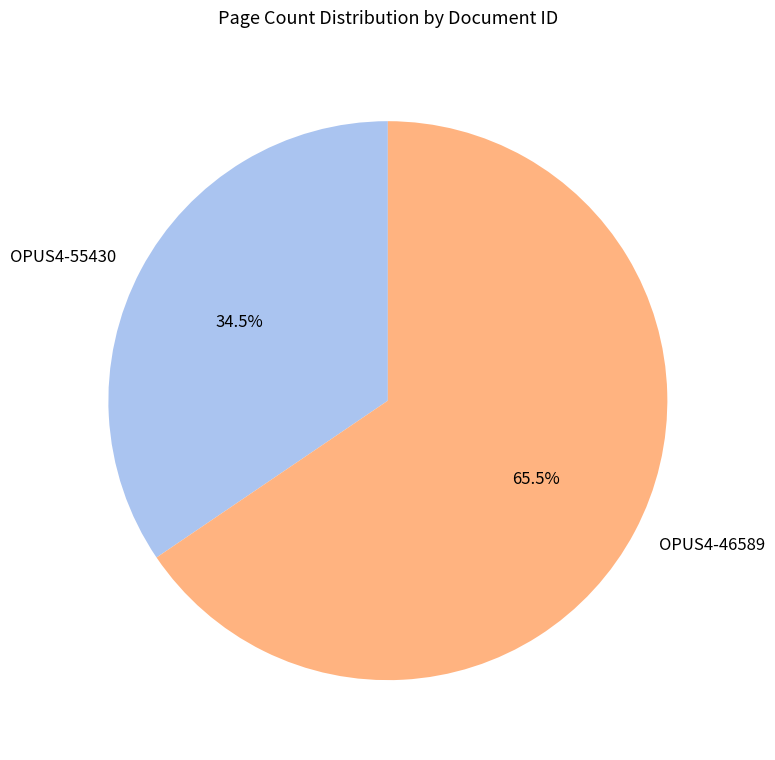

Does OPUS4-46589 represent more than half of the total?

Yes